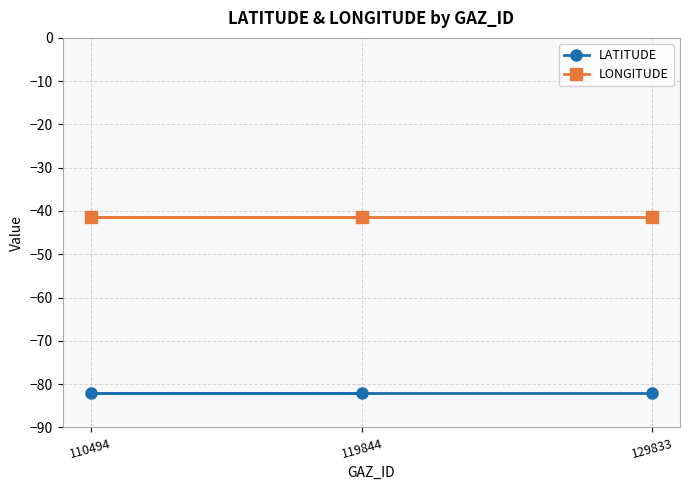

What is the spread (max minus min) of values at 119844?

40.7